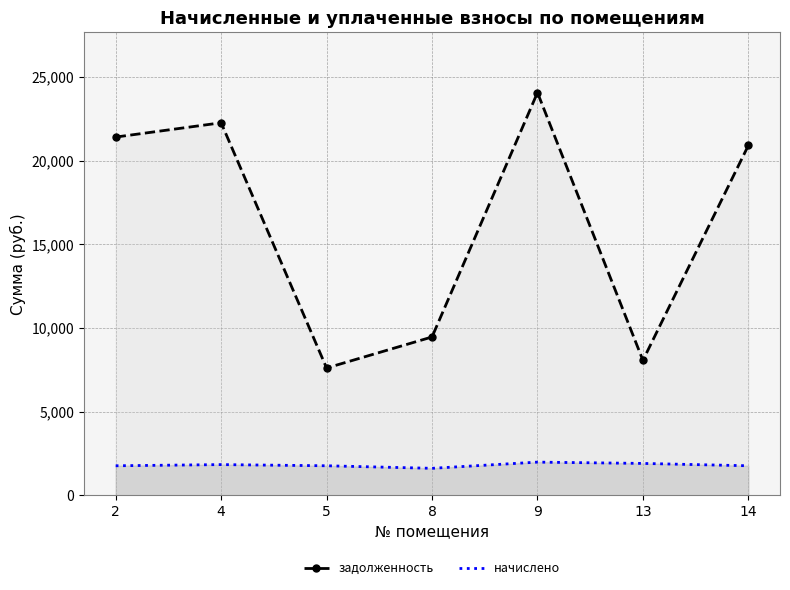

List the labels in order of начислено value, largest first.

9, 13, 4, 2, 5, 14, 8